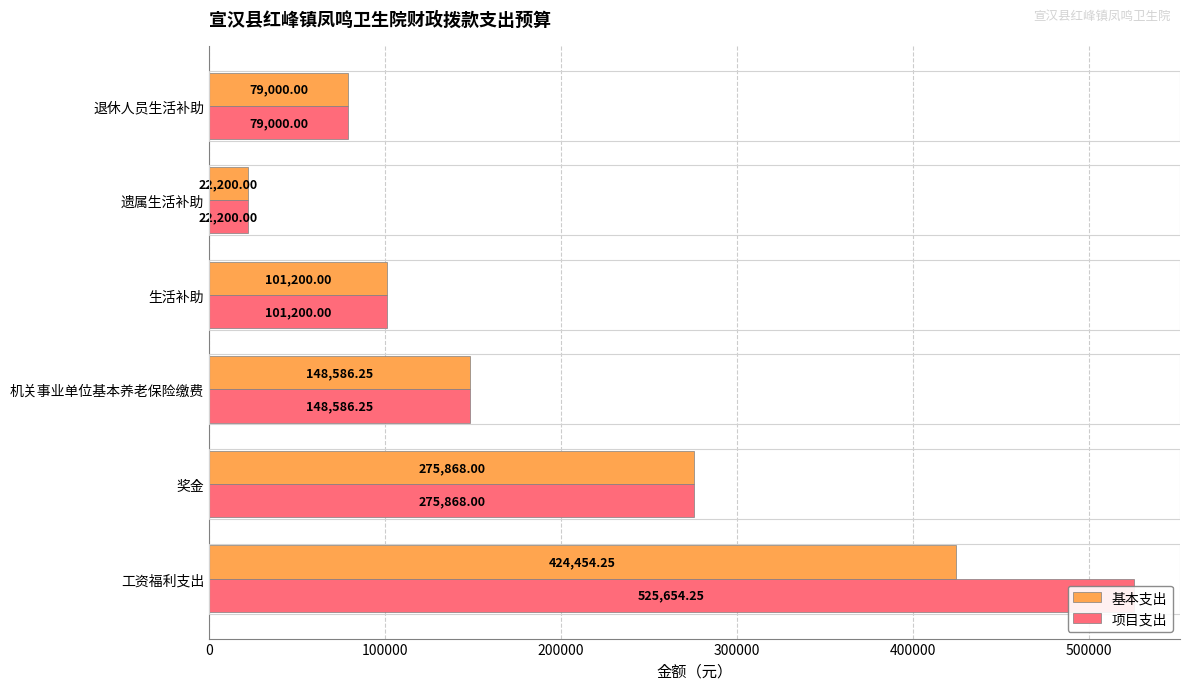

Rank the series by their maximum value, from lowest to highest.

基本支出, 项目支出